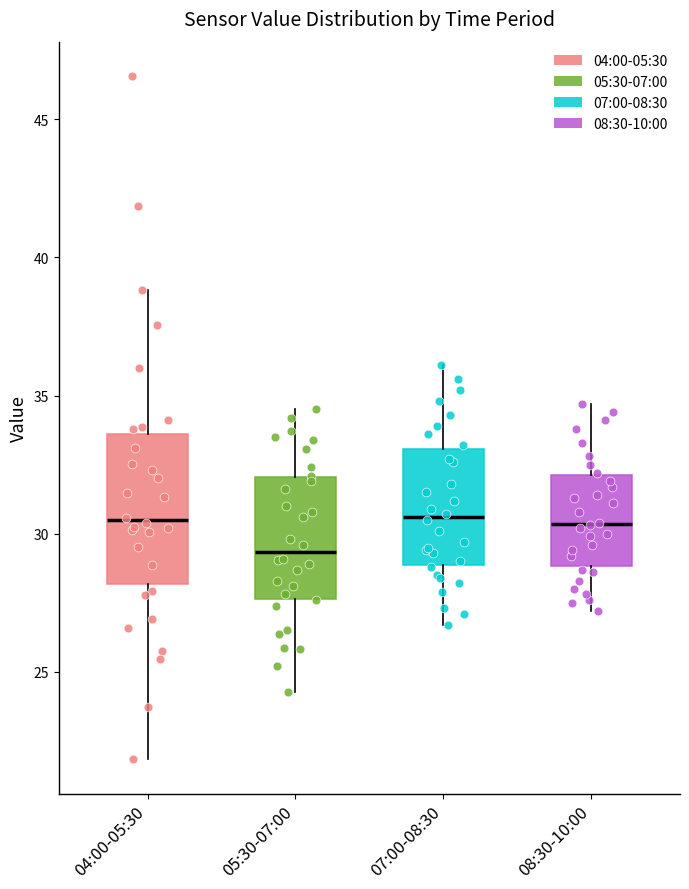

Reading left to right, read every box against the y-axis: the position of its median line, the range the box covers, and the ends of its whiskers. The values are not printed on the chart, so give them approximately, as read against the axis.

04:00-05:30: median 30.5, box 28.0 to 33.5, whiskers 22.0 to 39.0
05:30-07:00: median 29.5, box 27.5 to 32.0, whiskers 24.5 to 34.5
07:00-08:30: median 30.5, box 29.0 to 33.0, whiskers 26.5 to 36.0
08:30-10:00: median 30.5, box 29.0 to 32.0, whiskers 27.0 to 34.5